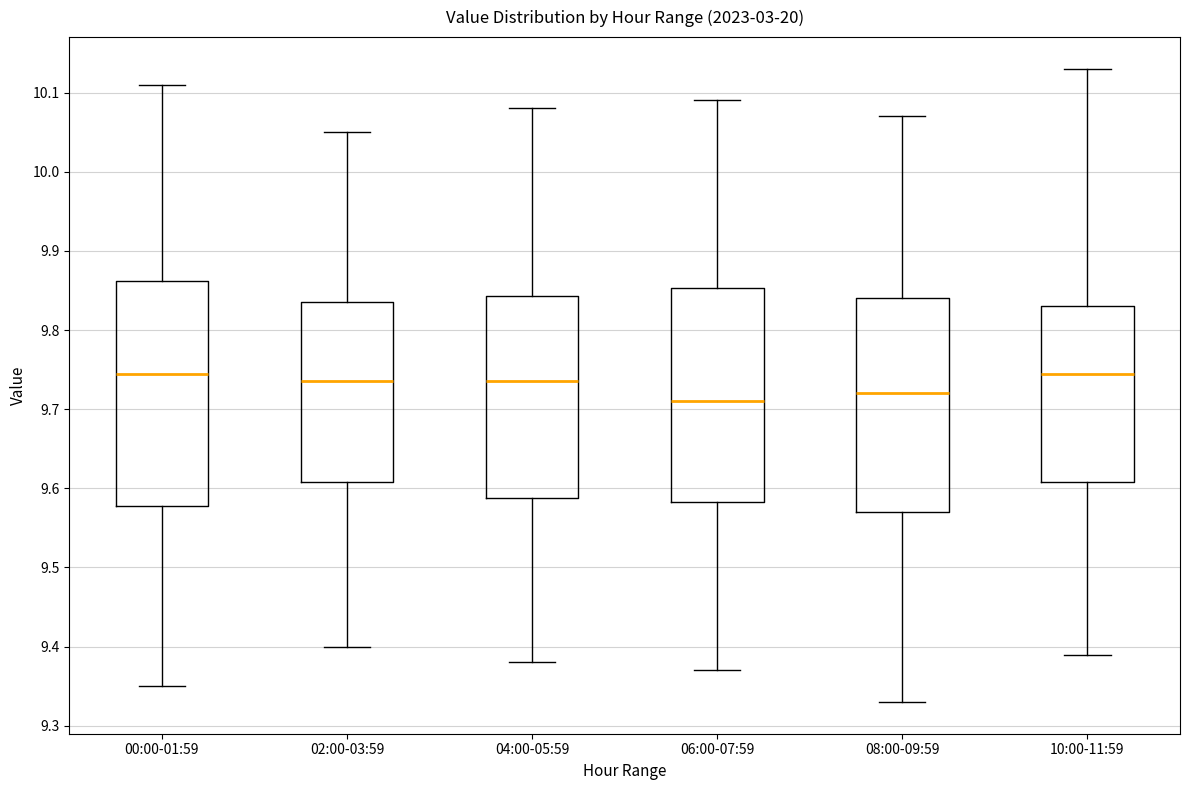

Where is the upper edge of the box for 02:00-03:59 on the y-axis? The values are not printed on the chart, so give them approximately, as read against the axis.

9.84